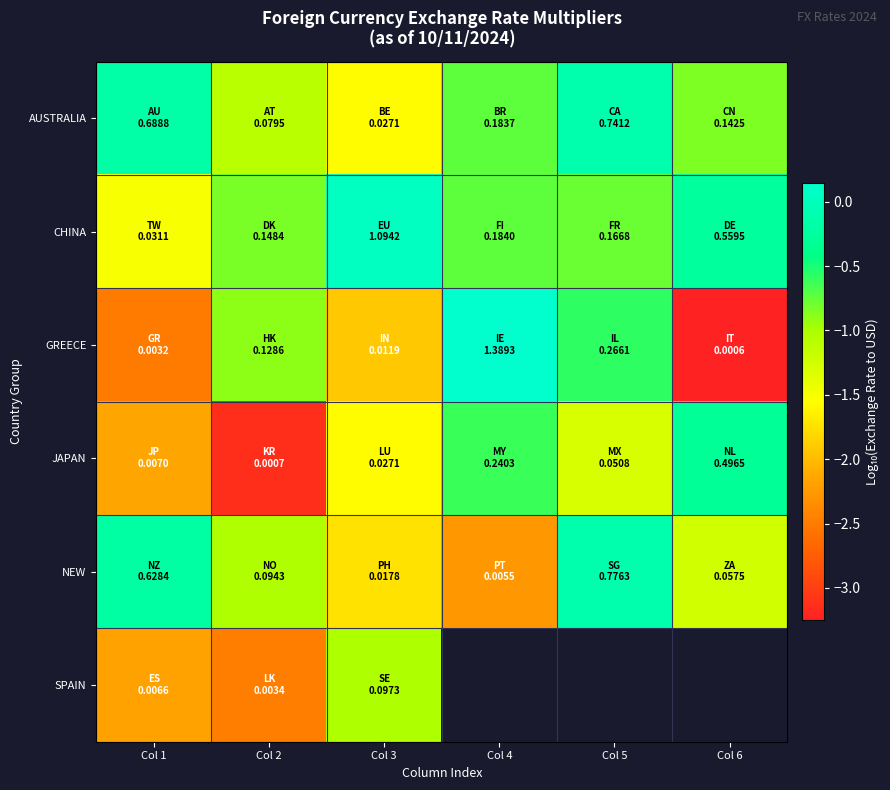

What is the sum of the GREECE values at Col 6 and Col 2?

-4.1